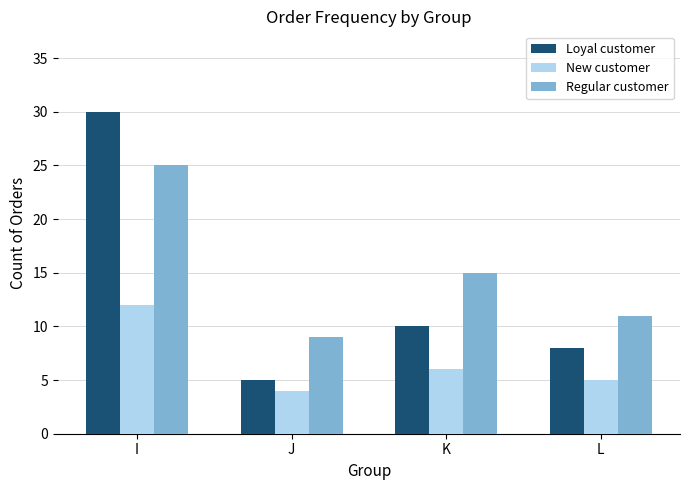

What is the difference between the highest and lowest values at K?

9